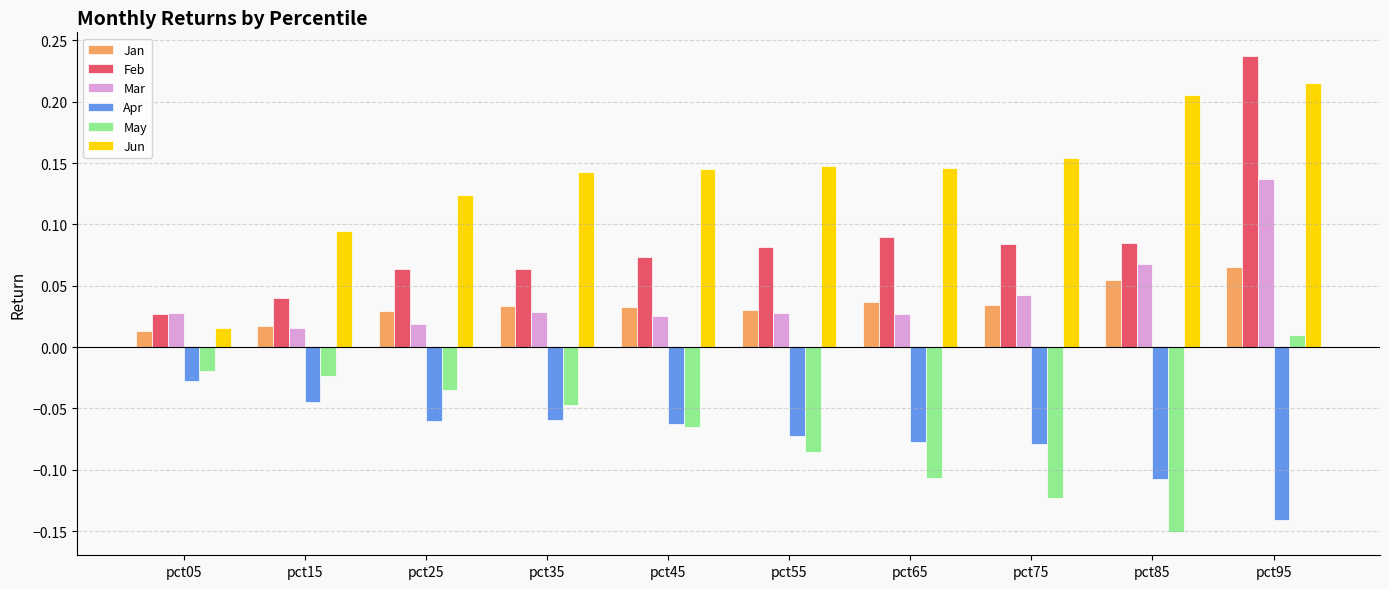

Which category has the lowest value in the Jun series?

pct05